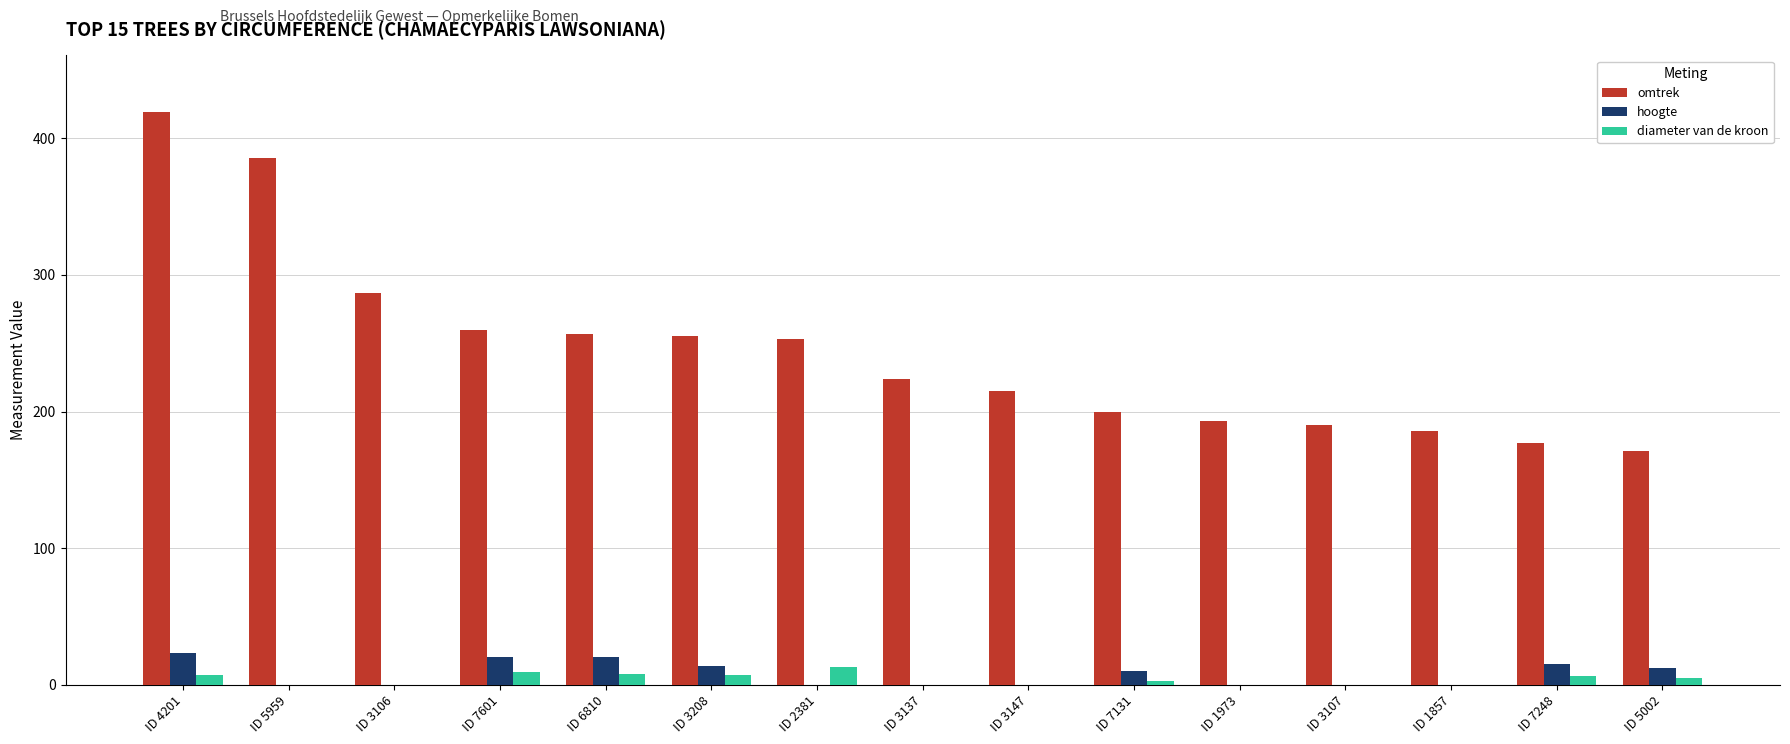

True or false: omtrek has a value of 716 at ID 4201.

False